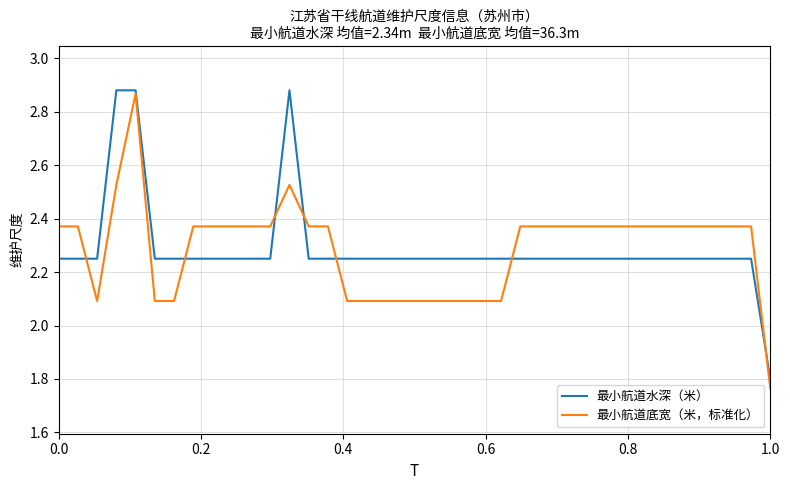

True or false: 最小航道水深（米） has more than 0 points higher than both neighbors.

True